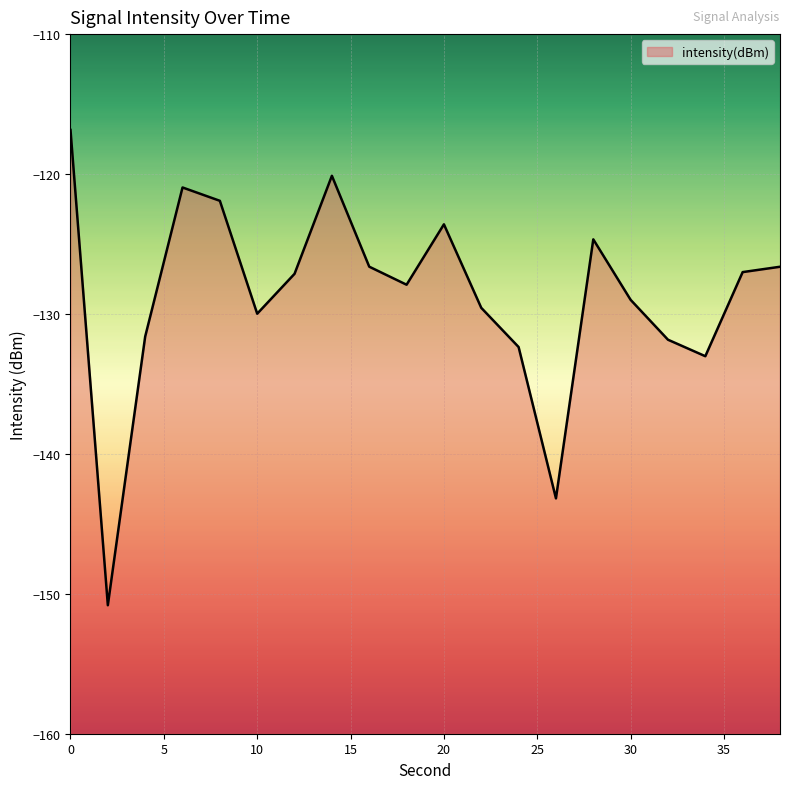

How many series are shown in this chart?

1